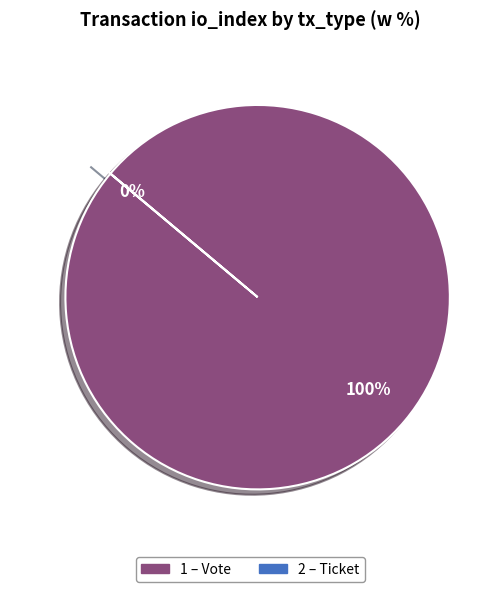

How many segments does this pie chart have?

2